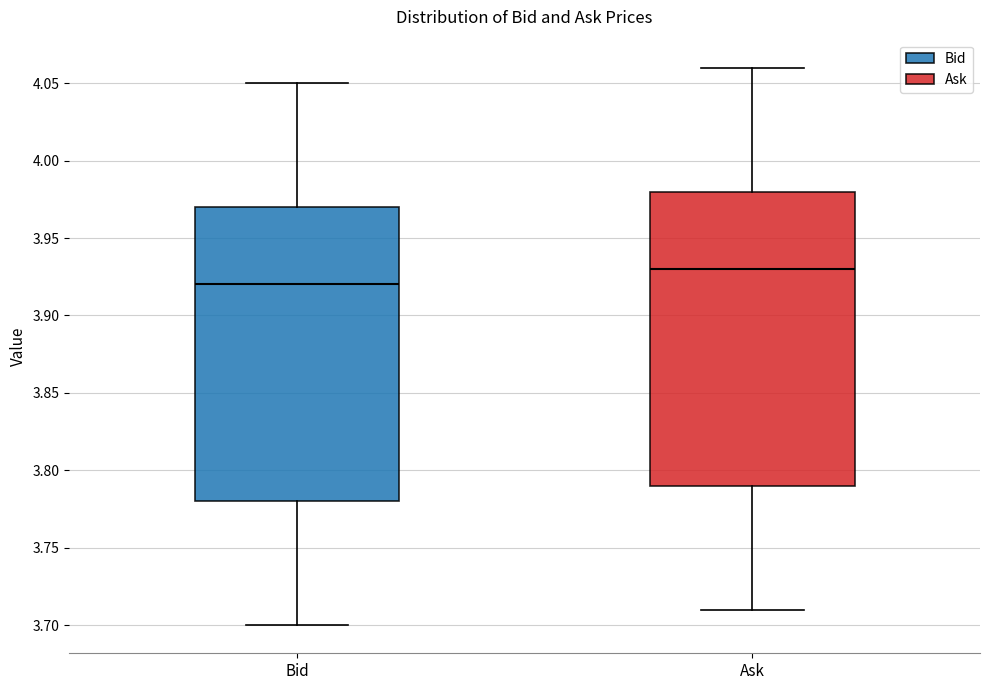

Reading left to right, read every box against the y-axis: the position of its median line, the range the box covers, and the ends of its whiskers. The values are not printed on the chart, so give them approximately, as read against the axis.

Bid: median 3.92, box 3.78 to 3.97, whiskers 3.70 to 4.05
Ask: median 3.93, box 3.79 to 3.98, whiskers 3.71 to 4.06